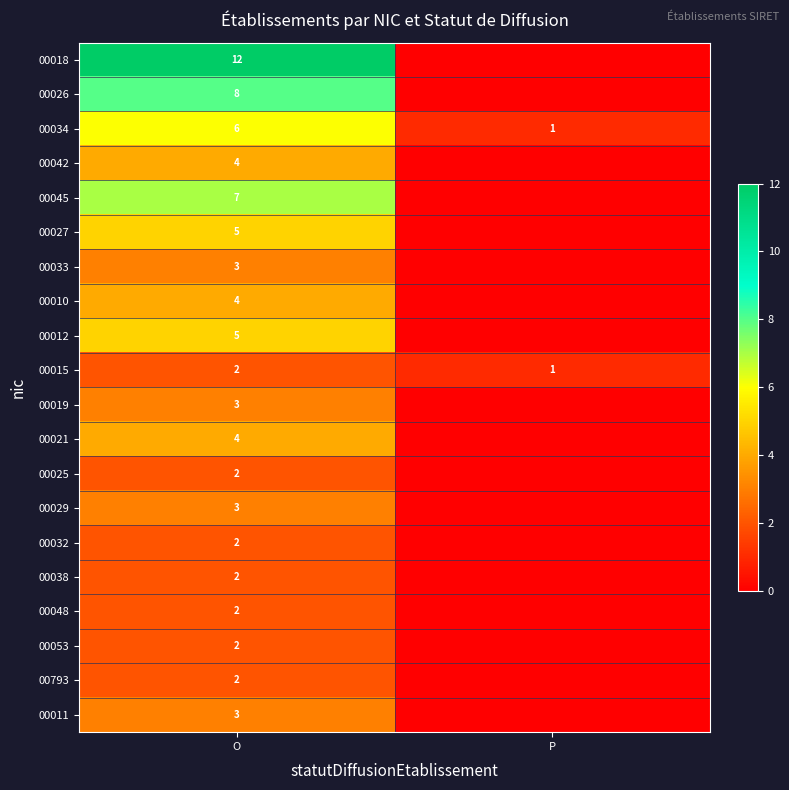

How many distinct data groups are displayed?

20